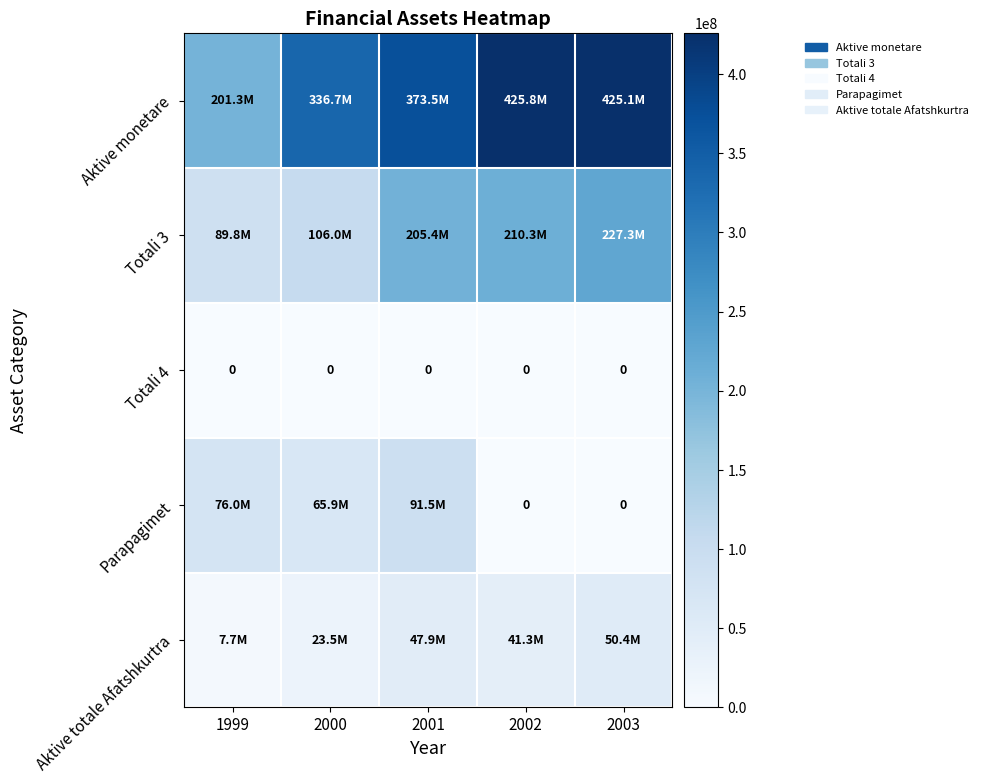

The Totali 4 series shows 0 at 1999. True or false?

True